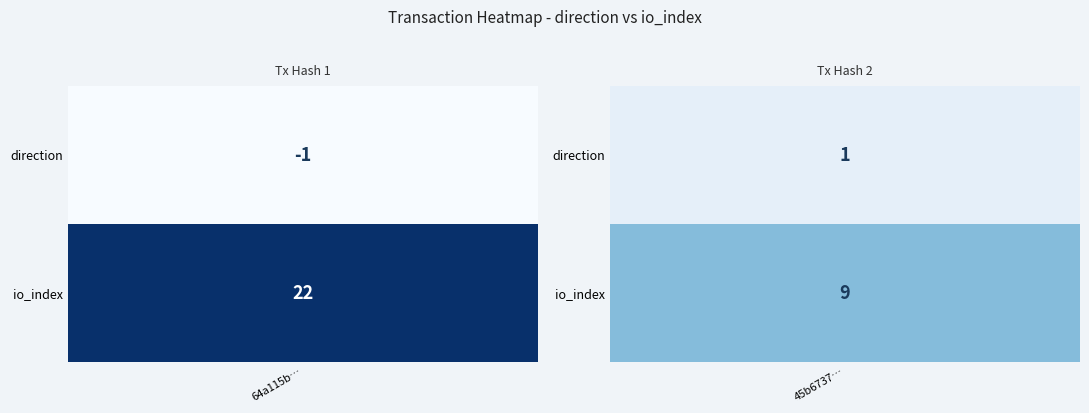

What is the sum of the 45b67376575b3eb2774573b6c1ac81a80965112 values at 0 and 1?

10